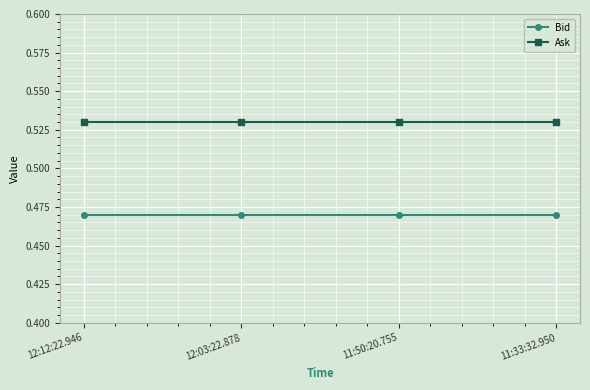

At how many categories does at least one series exceed 0?

4